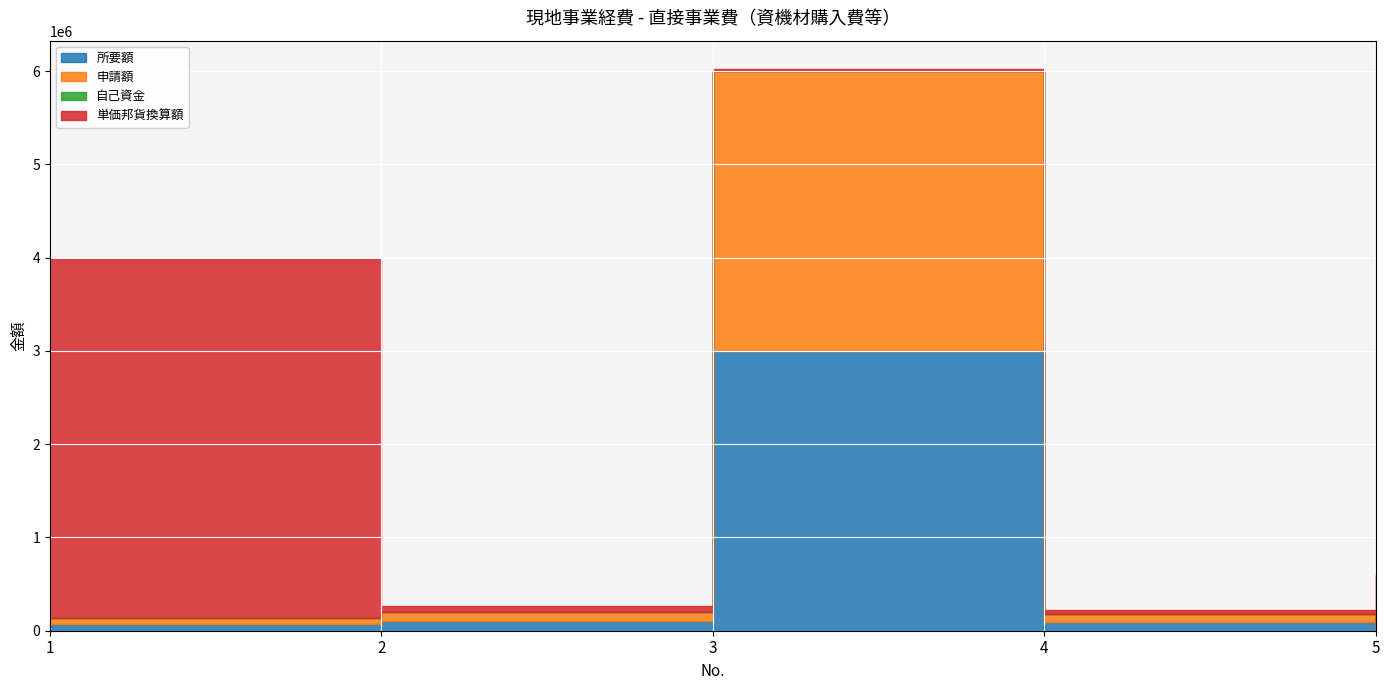

Between 2 and 5, which series saw the biggest shift?

単価邦貨換算額